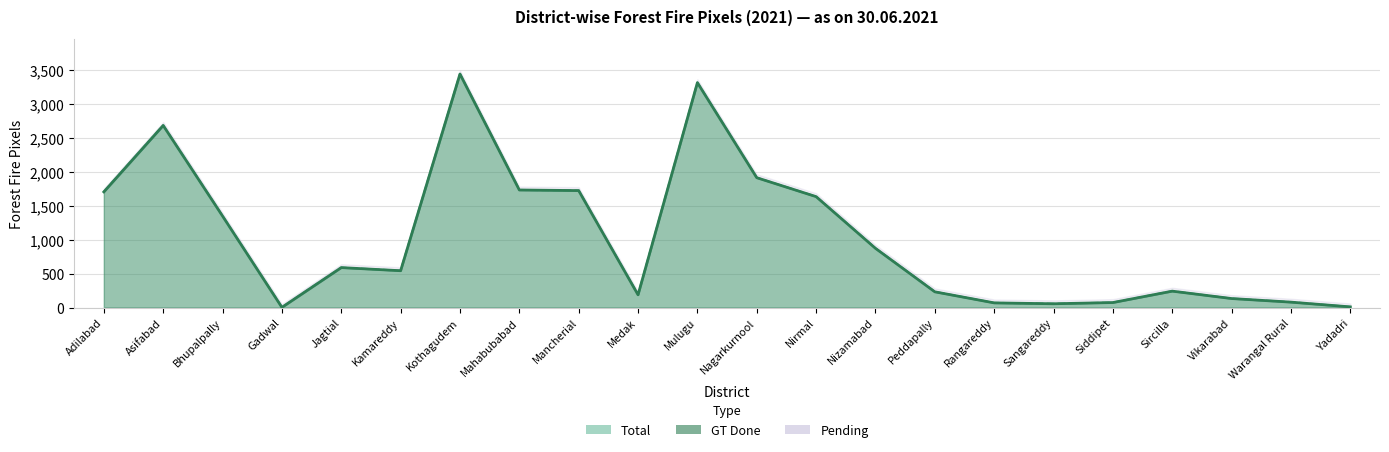

True or false: Total (line) and GT Done (line) intersect in this chart.

False